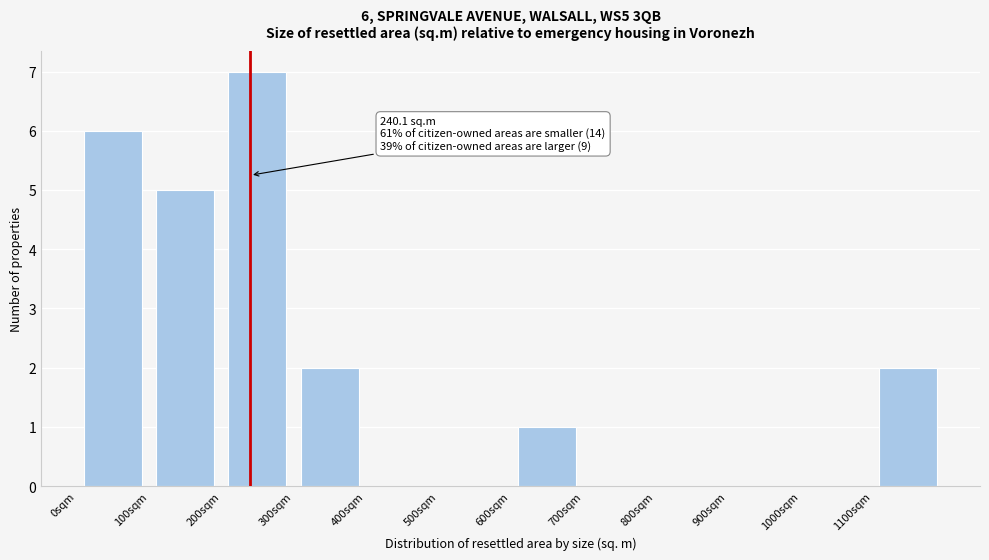

Which range on the x-axis has the tallest bar?

200 to 300